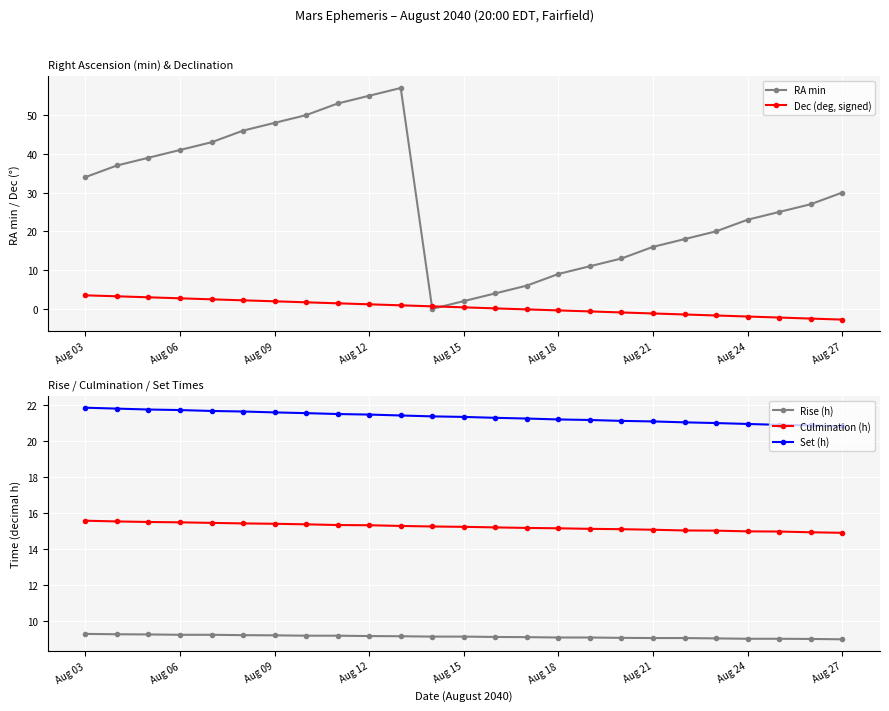

Is this an area chart (filled region under the line)?

No